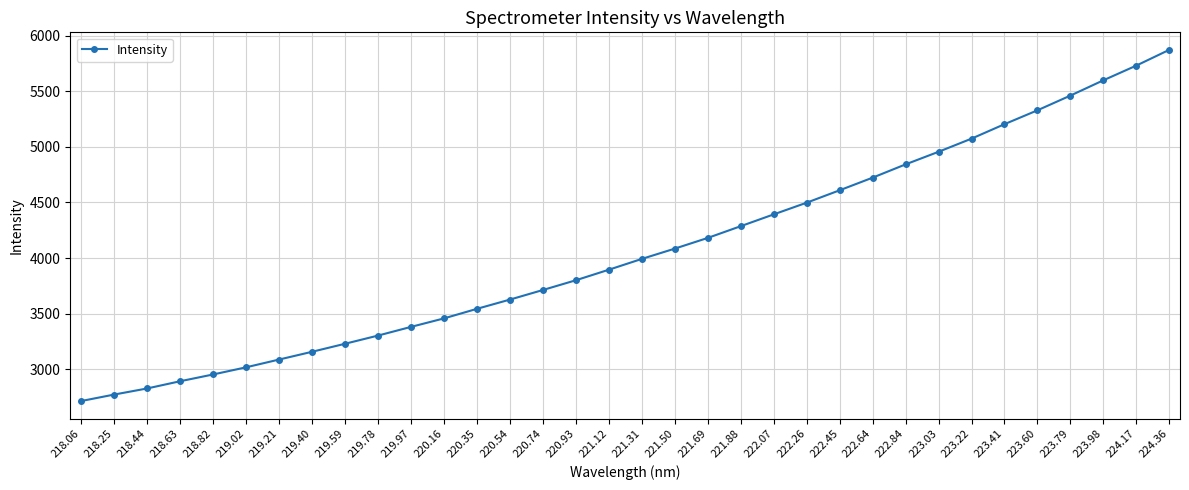

The value at 222.07 is 4393.3. True or false?

True